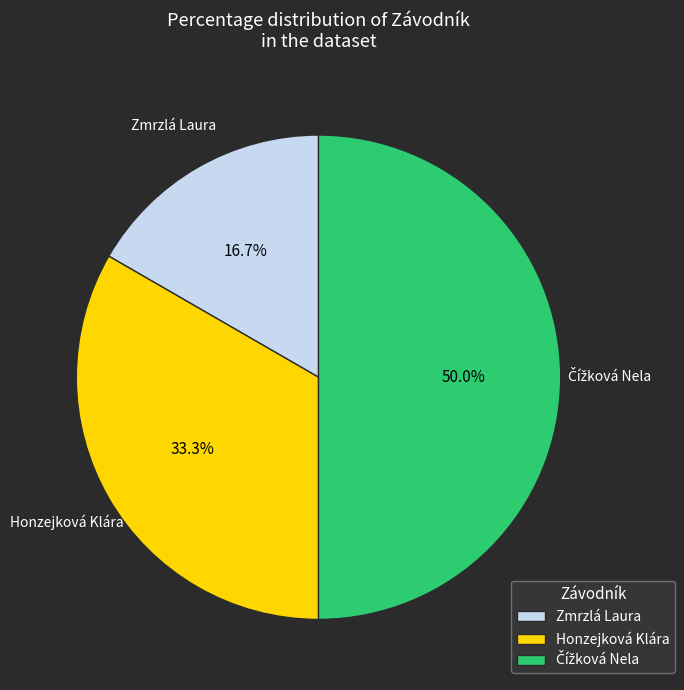

What is the ratio of the value at Honzejková Klára to the value at Zmrzlá Laura?

2.0